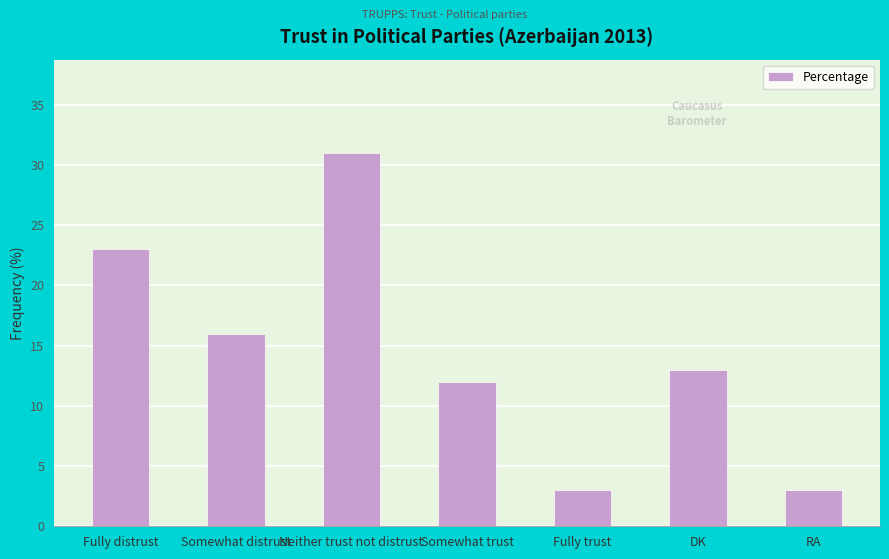

How many categories are shown in the chart?

7